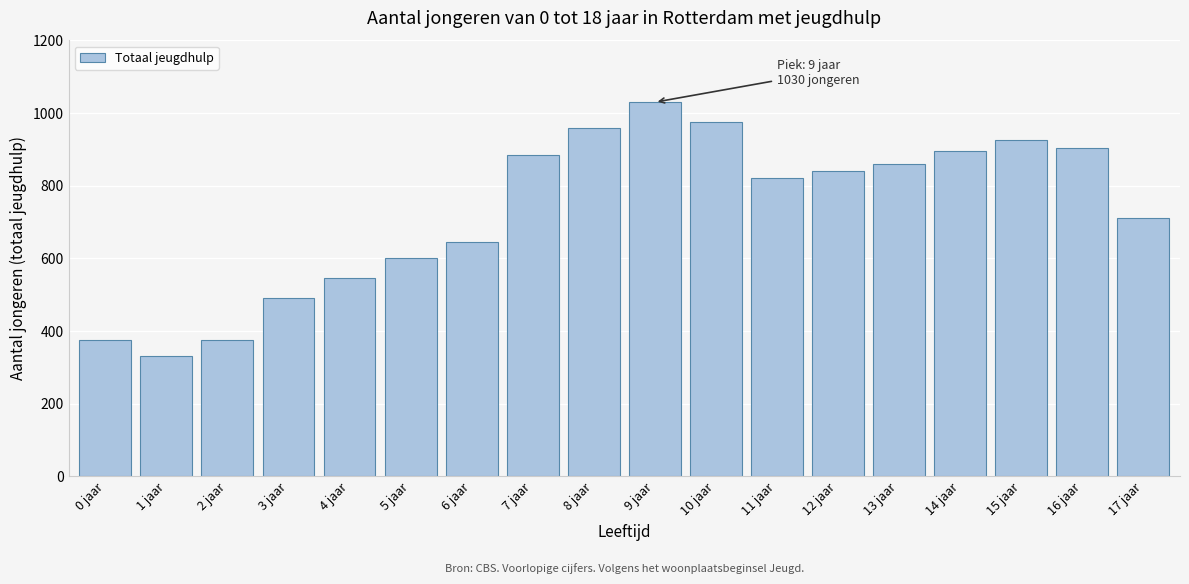

Reading right to left, extract all data points from this chart.

17 jaar=710	16 jaar=905	15 jaar=925	14 jaar=895	13 jaar=860	12 jaar=840	11 jaar=820	10 jaar=975	9 jaar=1030	8 jaar=960	7 jaar=885	6 jaar=645	5 jaar=600	4 jaar=545	3 jaar=490	2 jaar=375	1 jaar=330	0 jaar=375